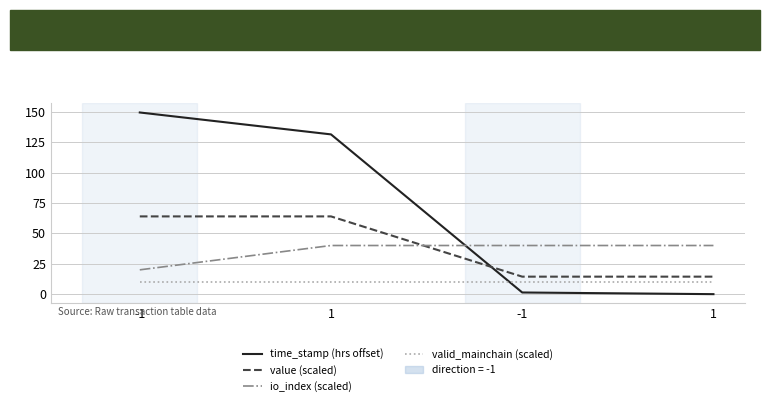

What is the lowest value of the valid_mainchain (scaled) series?

10.0